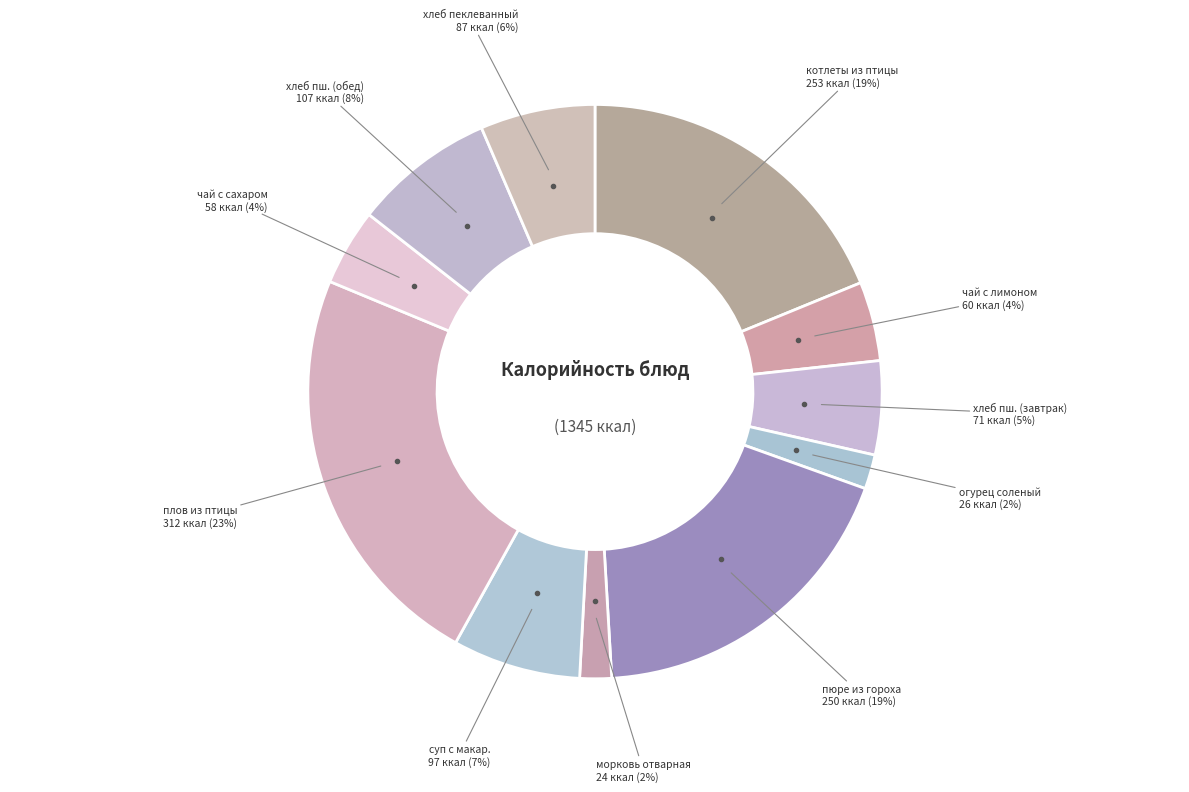

How many segments does this pie chart have?

11